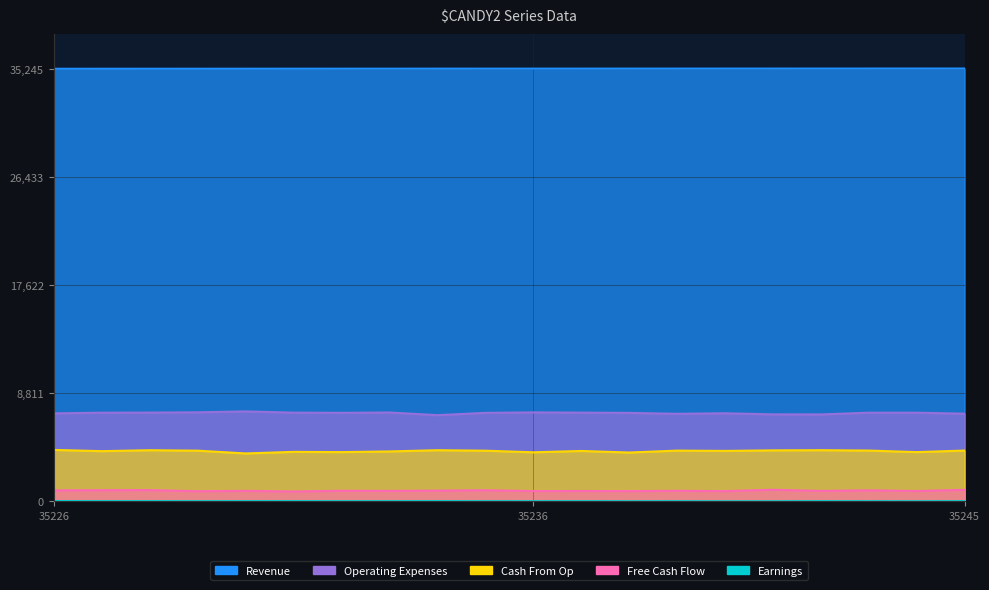

True or false: Cash From Op and Revenue intersect in this chart.

False